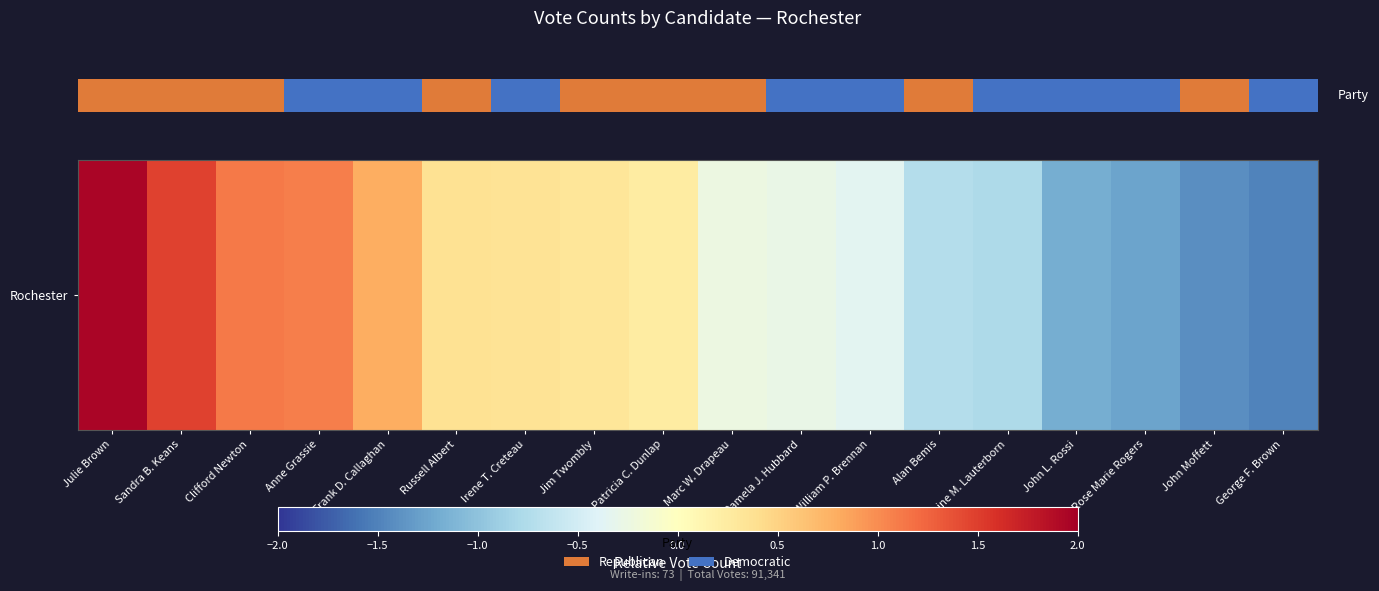

At which category does the chart reach its peak across all series?

Julie Brown